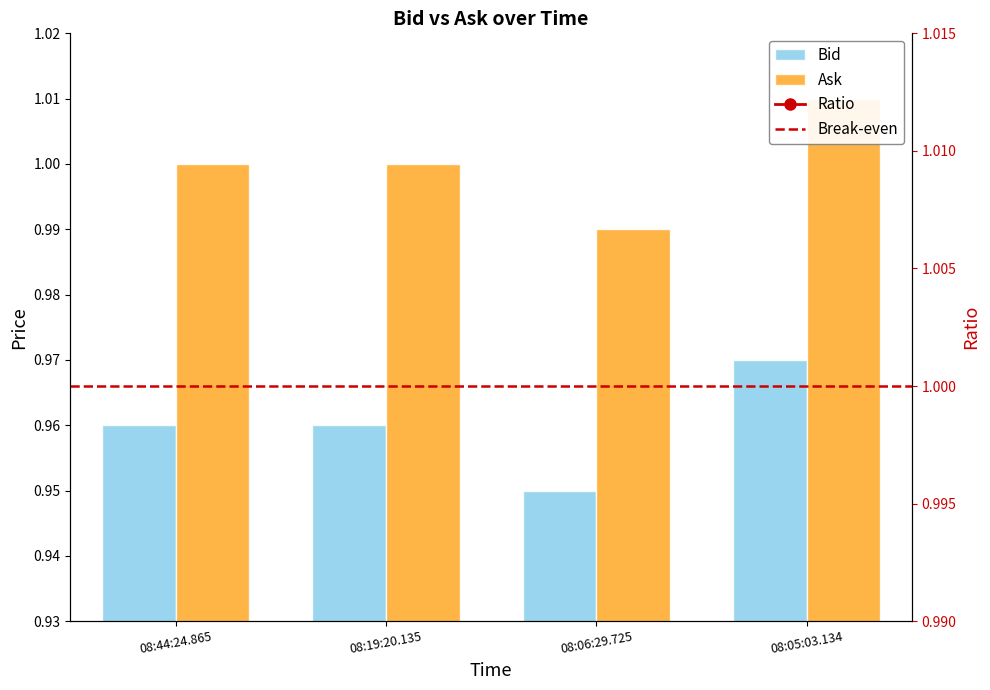

Are the bars grouped side by side (vs. stacked)?

Yes